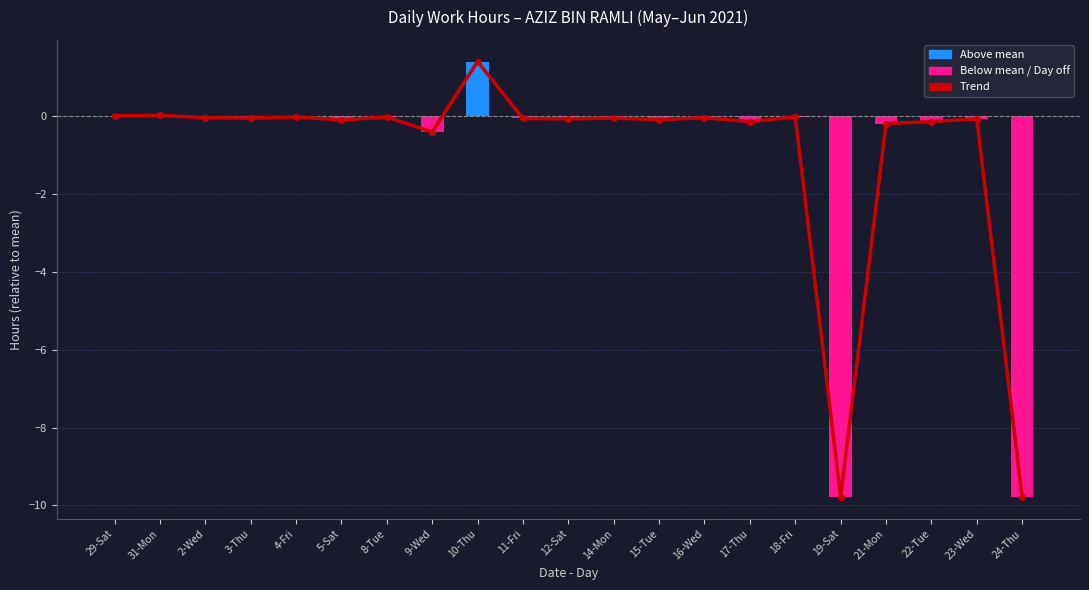

The value of Low (Hours) at 2-Wed is -0.1. True or false?

False